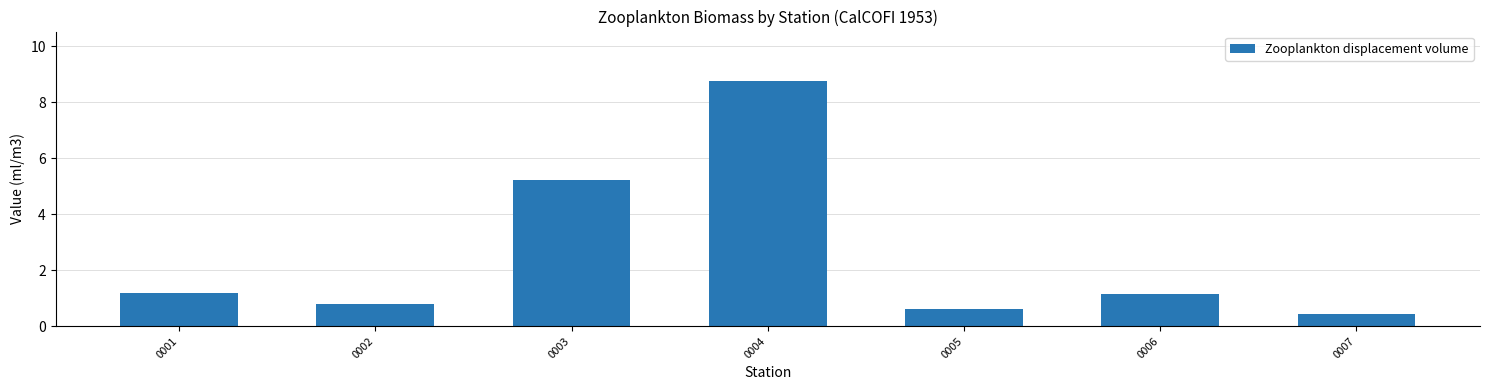

Reading left to right, list all the values displayed in this chart.

0001=1.2	0002=0.8	0003=5.2	0004=8.8	0005=0.6	0006=1.2	0007=0.4